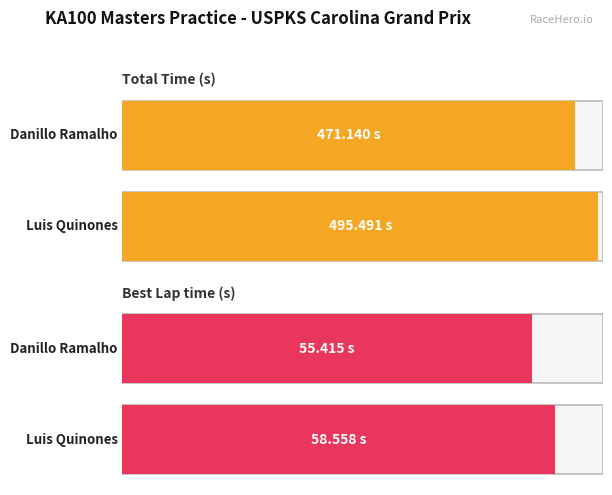

What is the sum of all Total Time values?

966.6